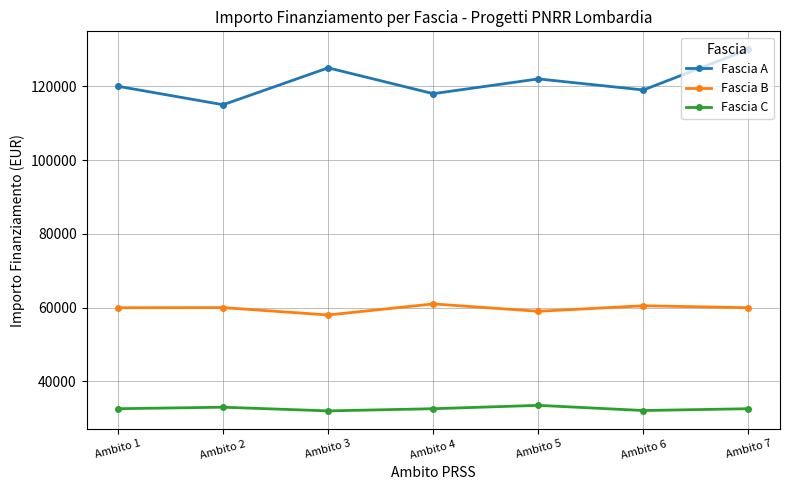

Is it true that Fascia B equals 12442 at Ambito 3?

False